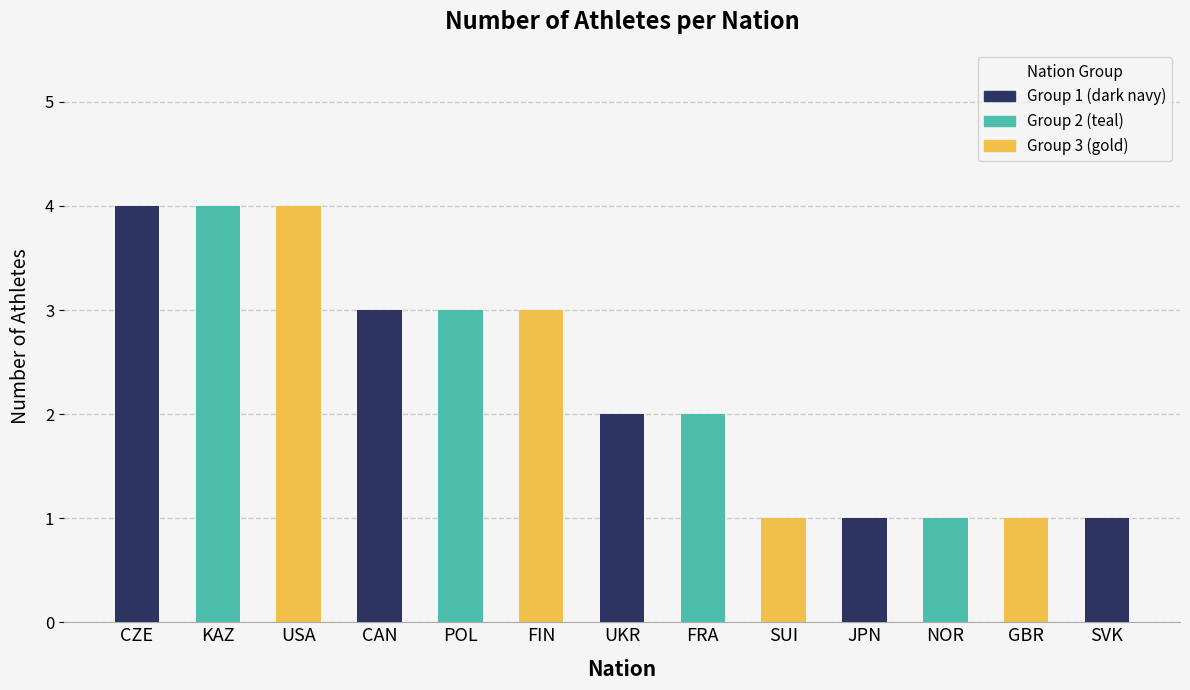

What position from the left is SVK?

13